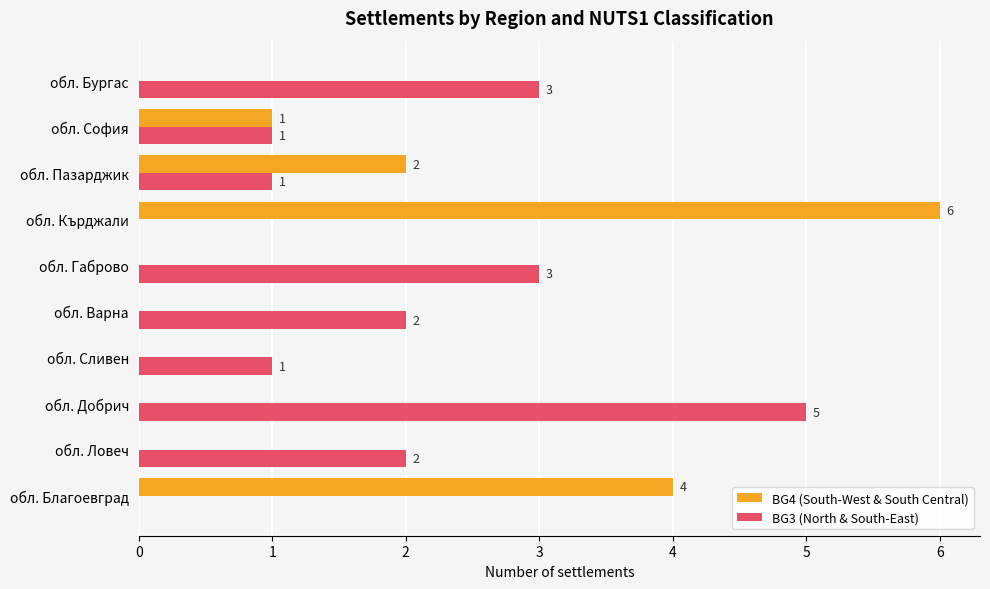

What is the sum of all BG3 (North & South-East) values?

18